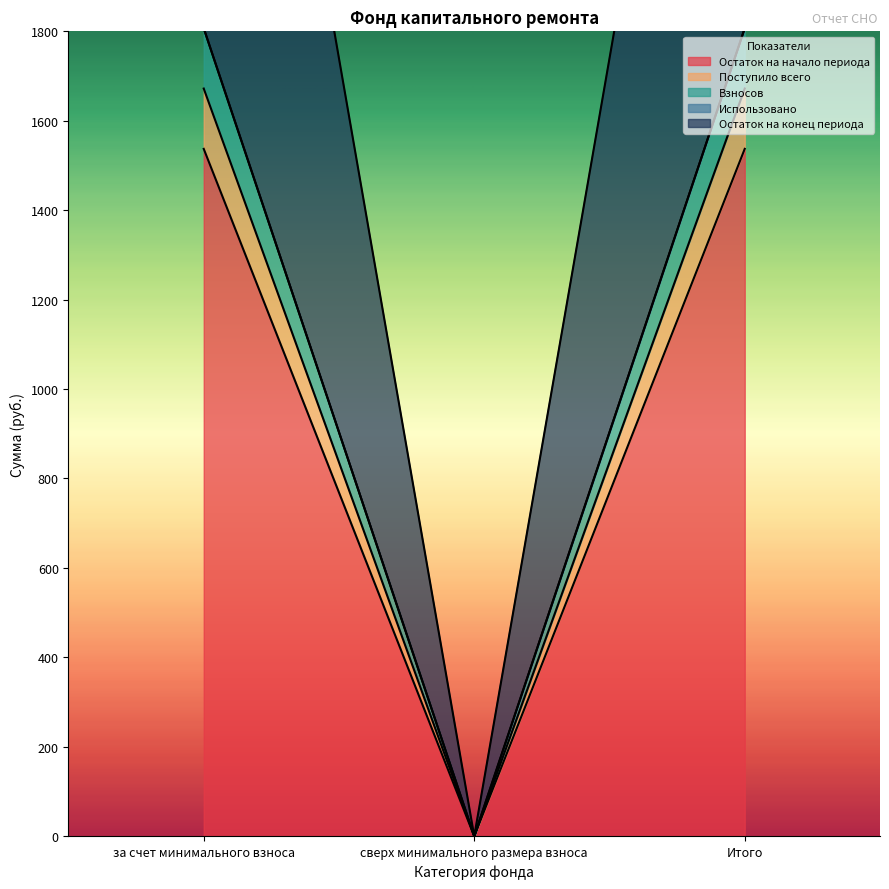

How many positive values does the Остаток на начало периода series have?

2